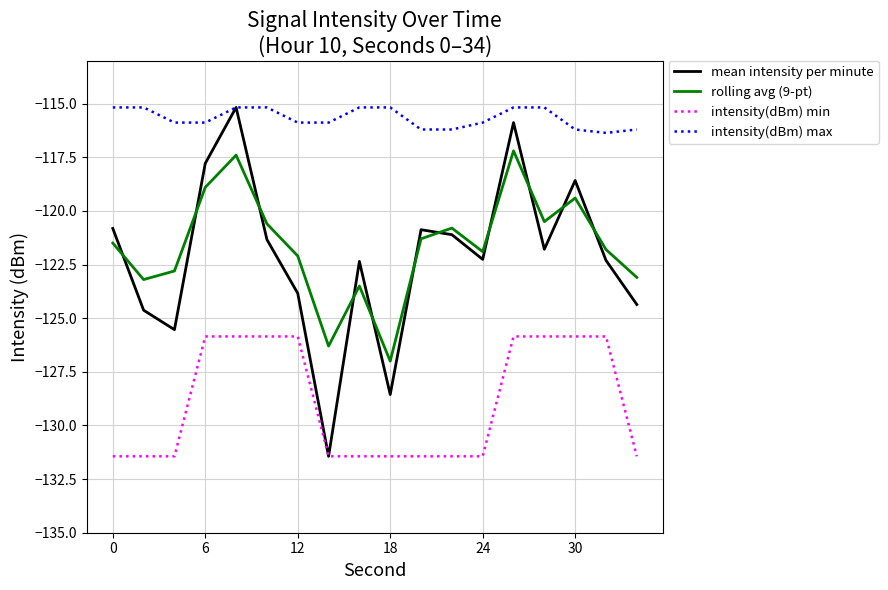

Which series has the largest total across all categories?

intensity(dBm) max